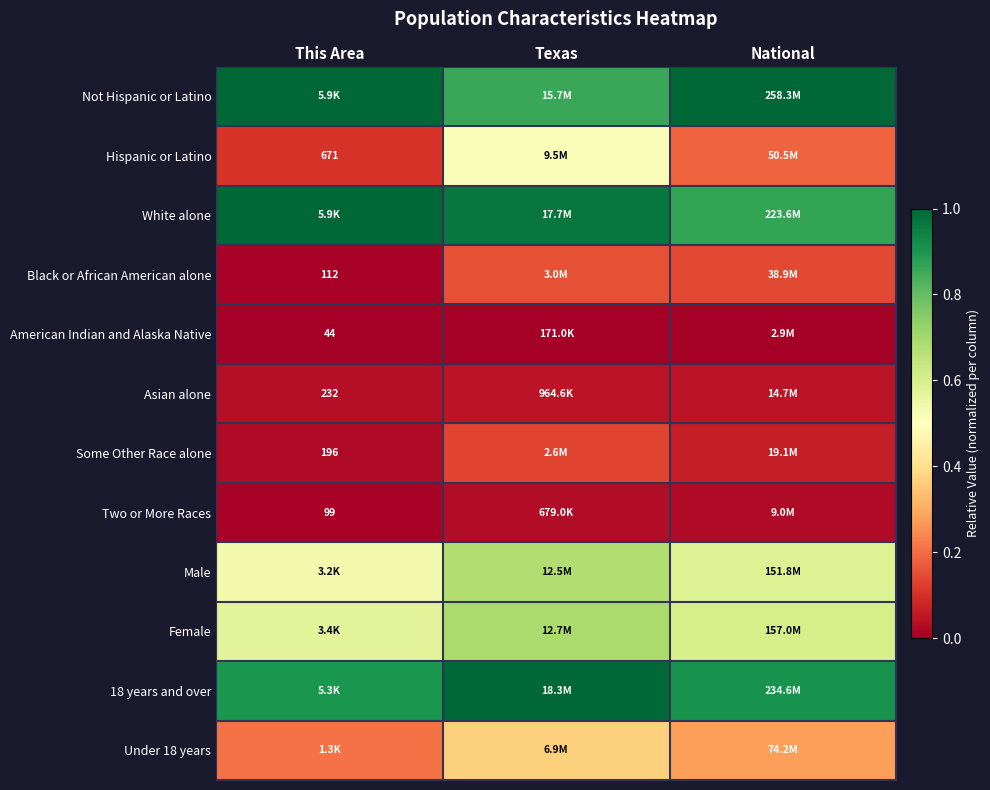

True or false: Female has a value of 0.3 at Texas.

False